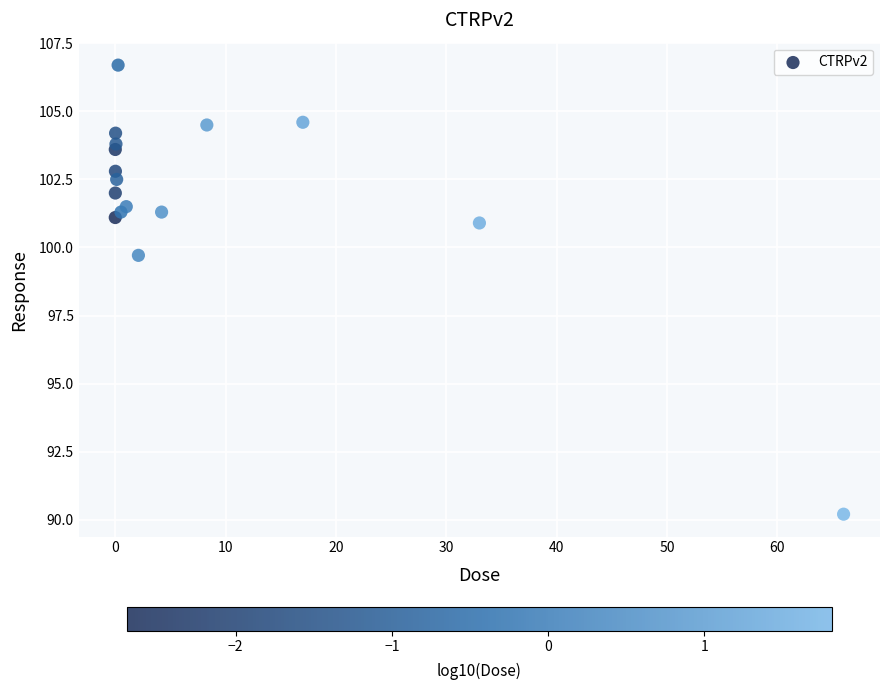

What is the range of X values (max minus min)?

66.0